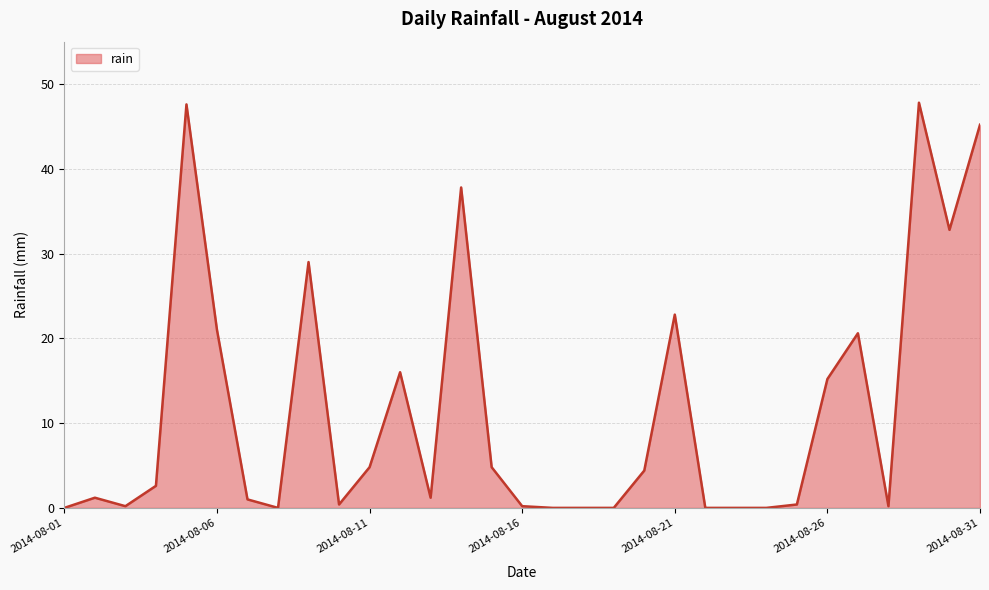

What is the difference between the maximum and minimum values?

47.8